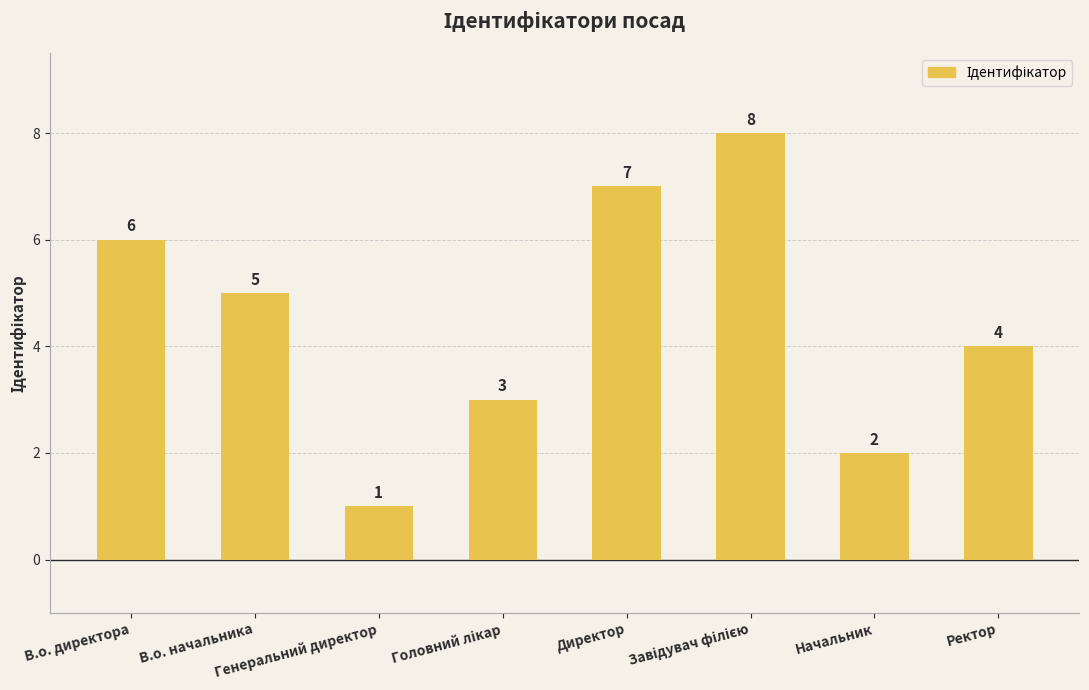

What is the sum of all values?

36